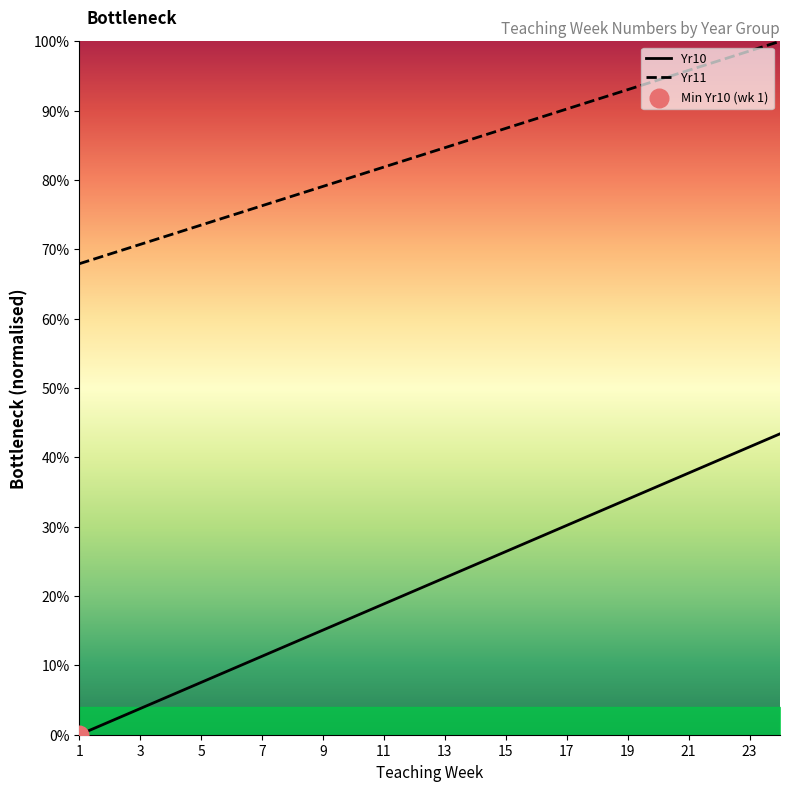

Is the value of Yr10 at 11 greater than the value of Yr11 at 19?

No